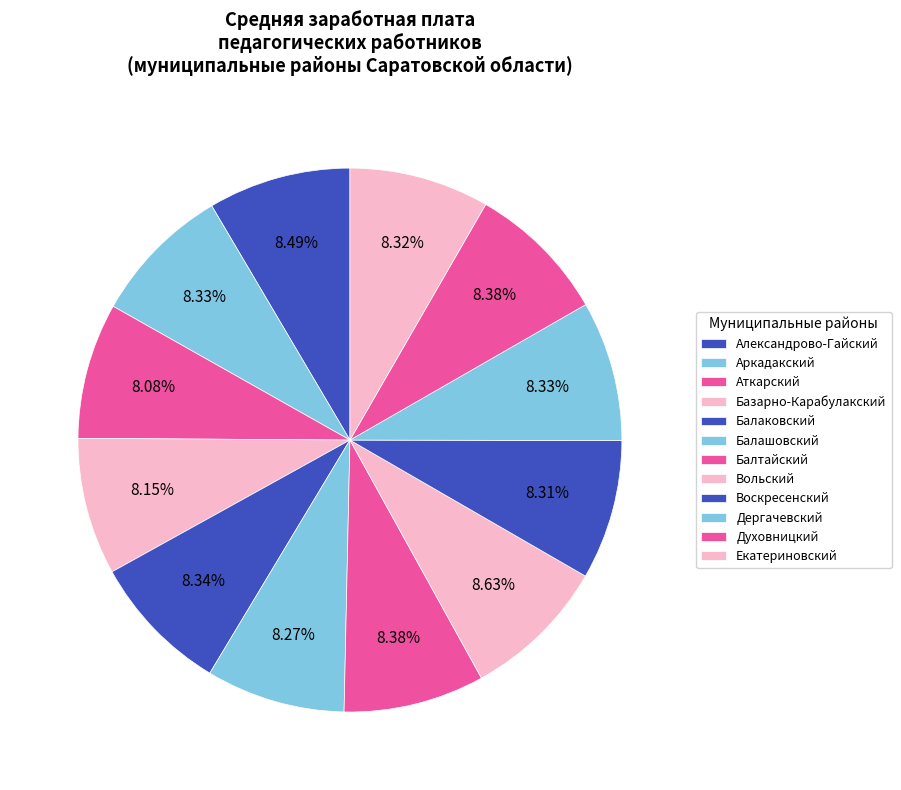

Count the number of slices in the pie.

12